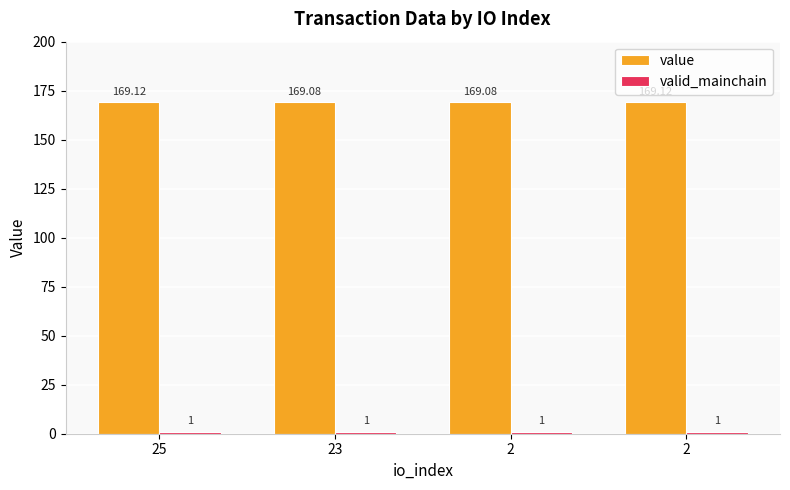

What value does the valid_mainchain series have at 2?

1.0